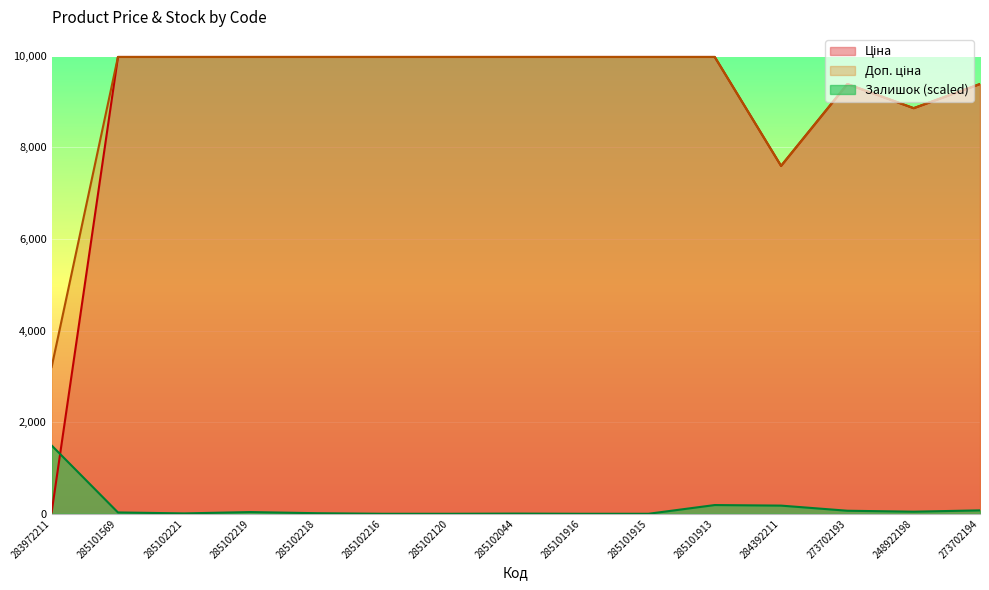

How many intersections are there between Залишок and Ціна?

1